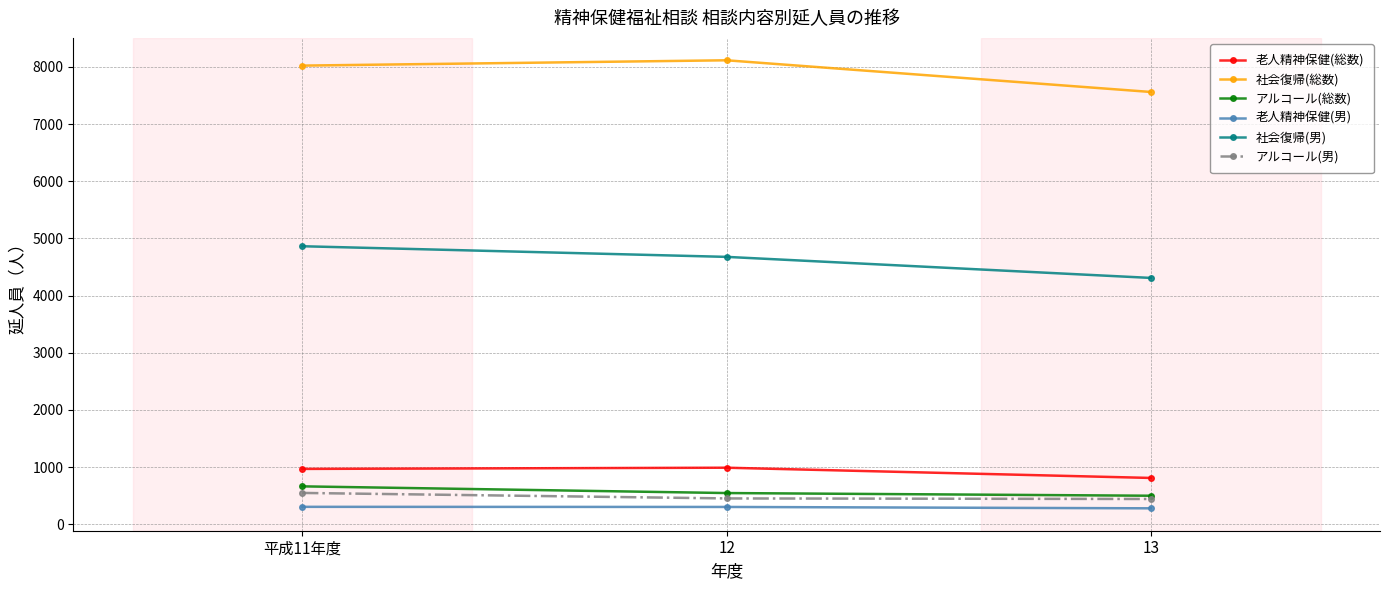

What is the spread (max minus min) of values at 12?

7809